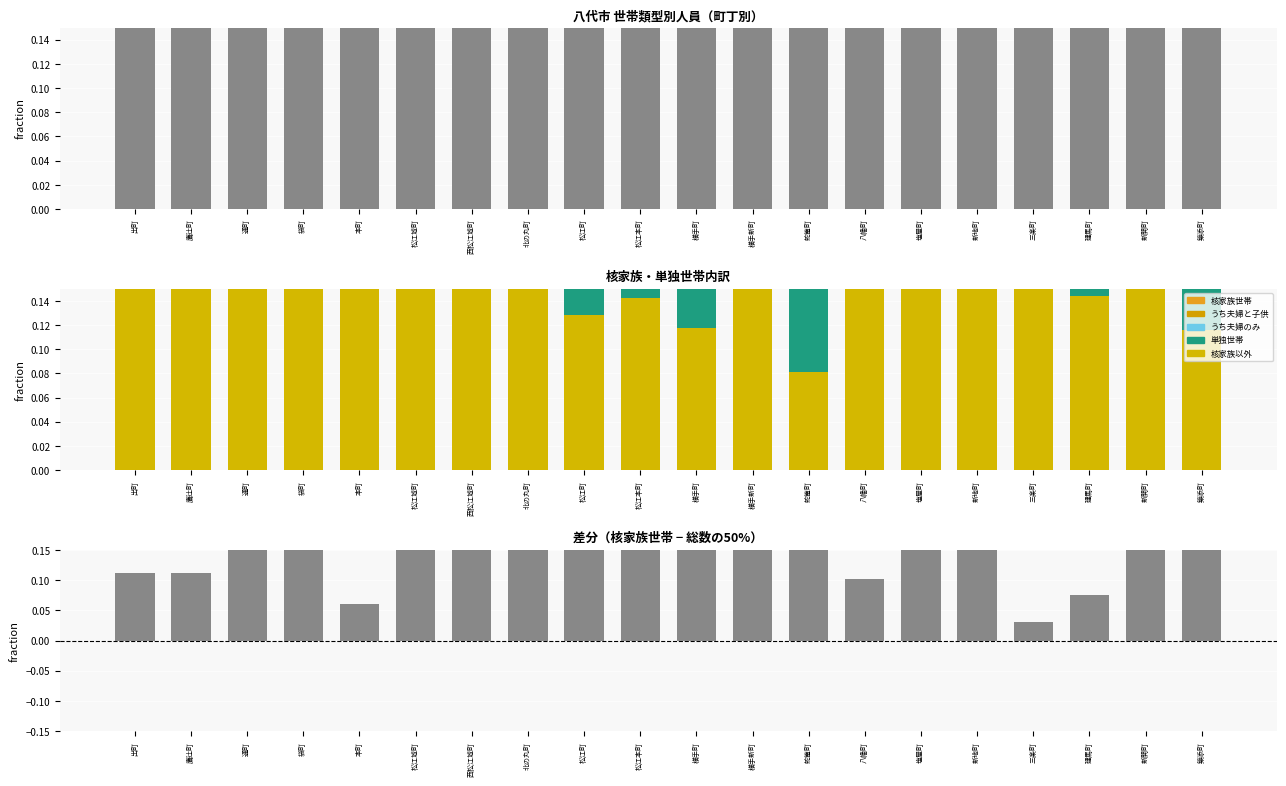

Where is 総数 nearest to the value 1?

出町